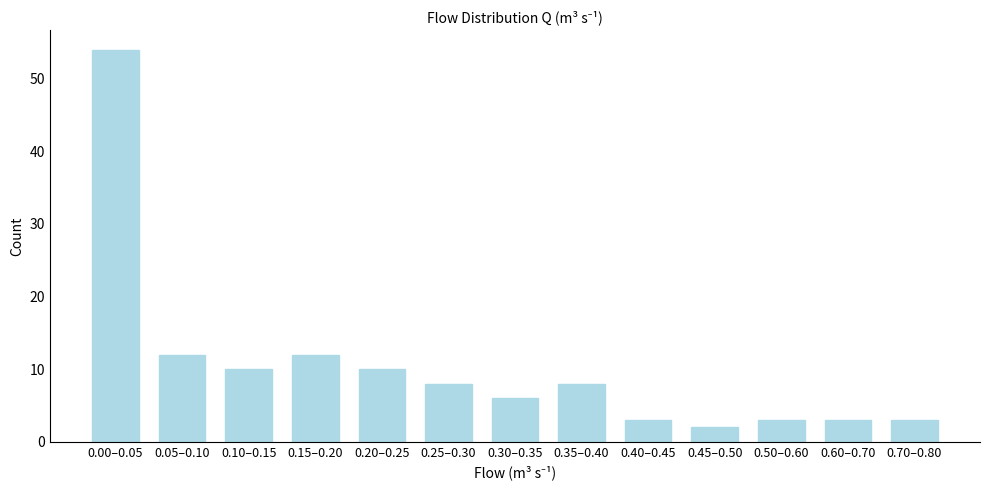

Reading left to right, extract all data points from this chart.

0.00–0.05=54	0.05–0.10=12	0.10–0.15=10	0.15–0.20=12	0.20–0.25=10	0.25–0.30=8	0.30–0.35=6	0.35–0.40=8	0.40–0.45=3	0.45–0.50=2	0.50–0.60=3	0.60–0.70=3	0.70–0.80=3